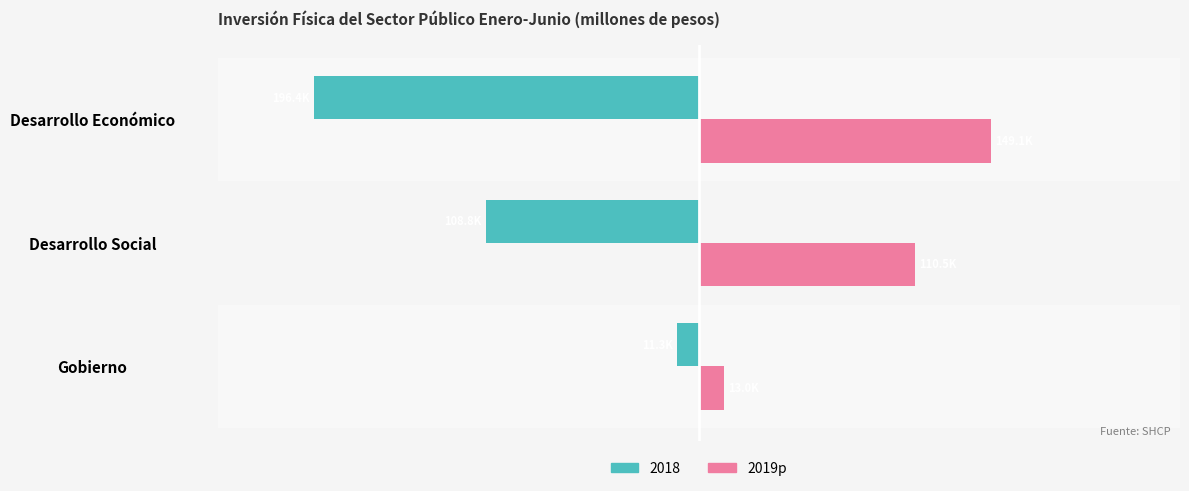

What are all the series names shown in the legend?

2018, 2019p